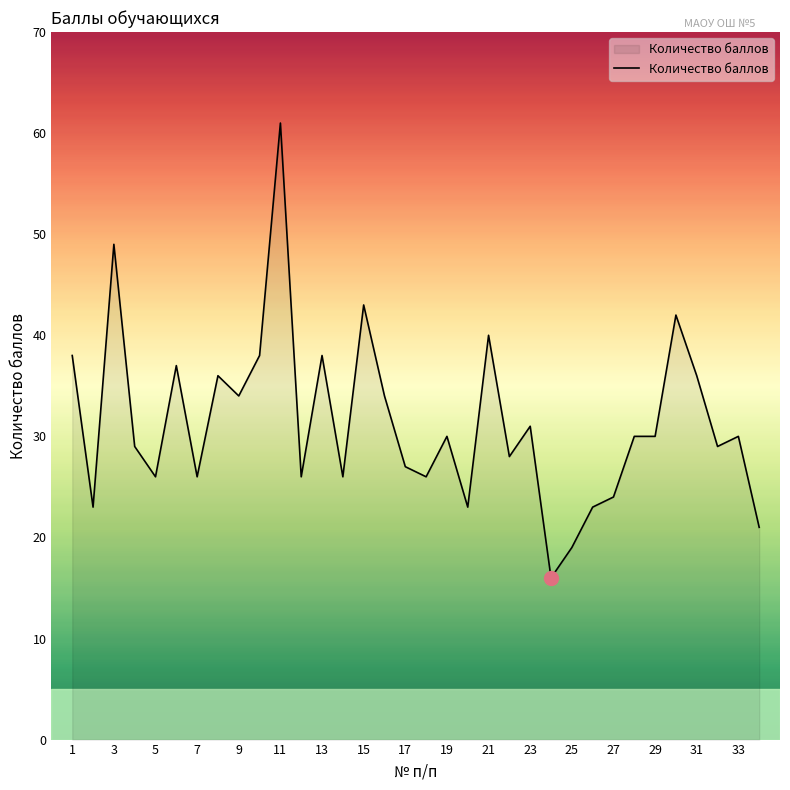

What is the maximum value shown in the chart?

61